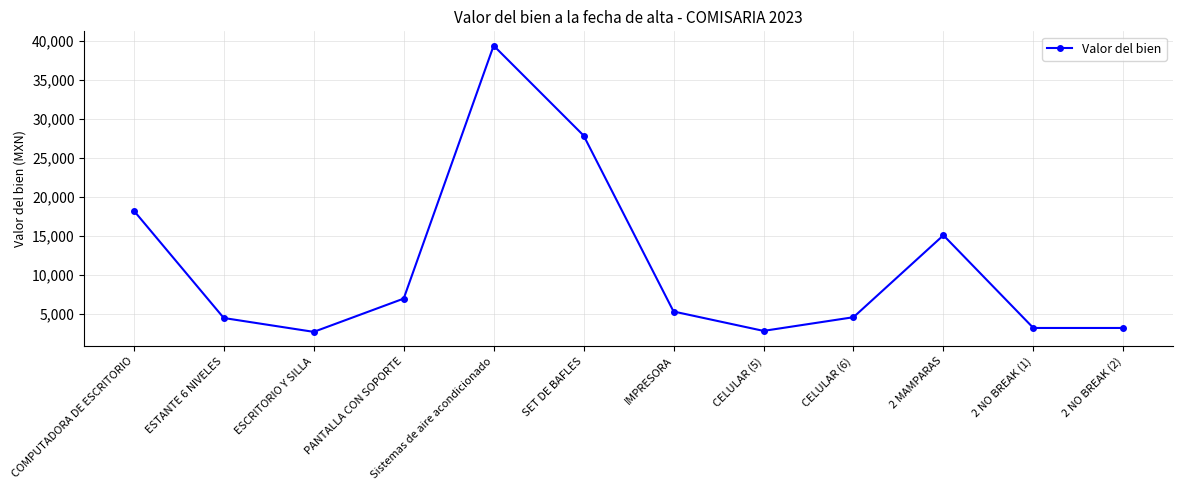

True or false: the data has more than 2 interior local peaks.

False